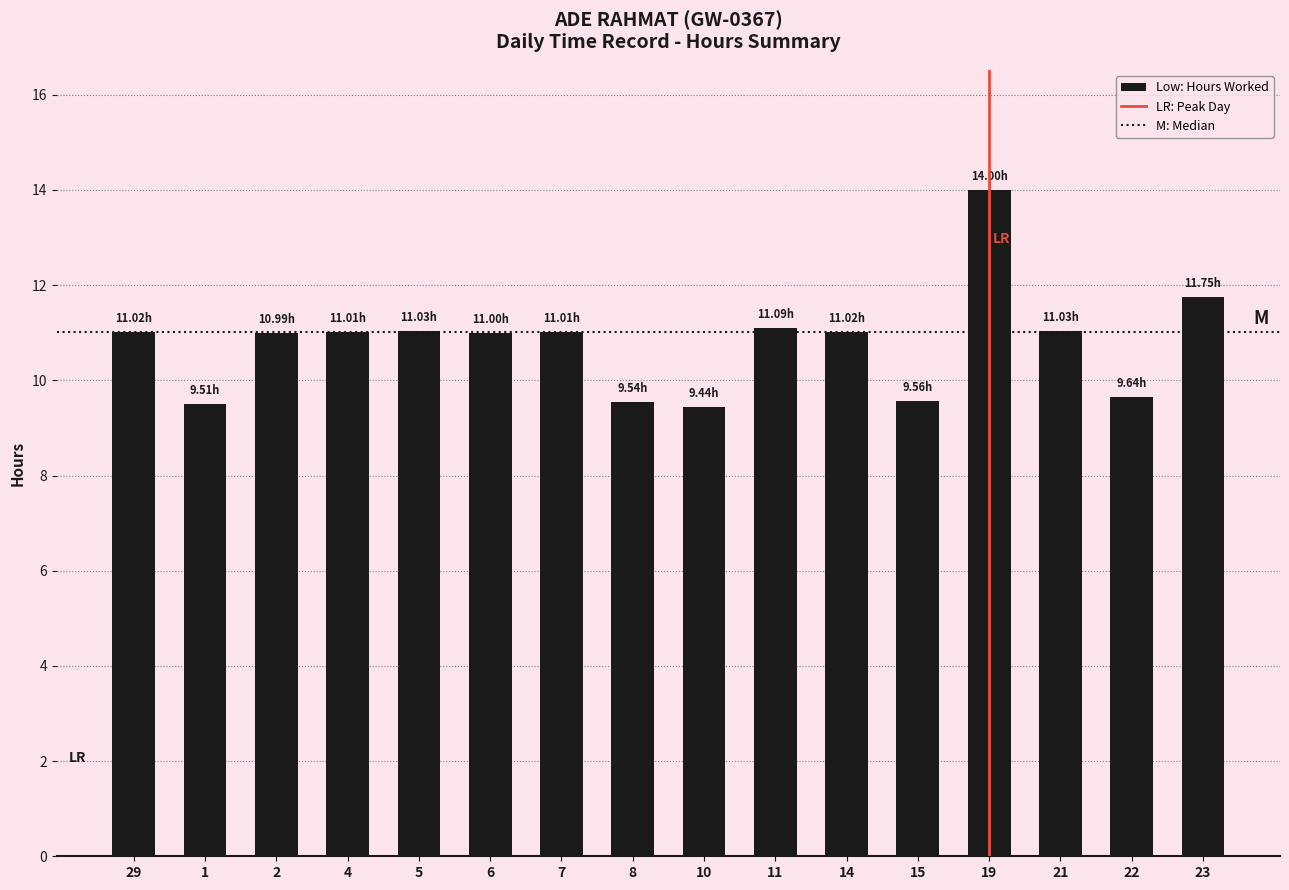

What is the sum of the values at 14 and 29?

22.0